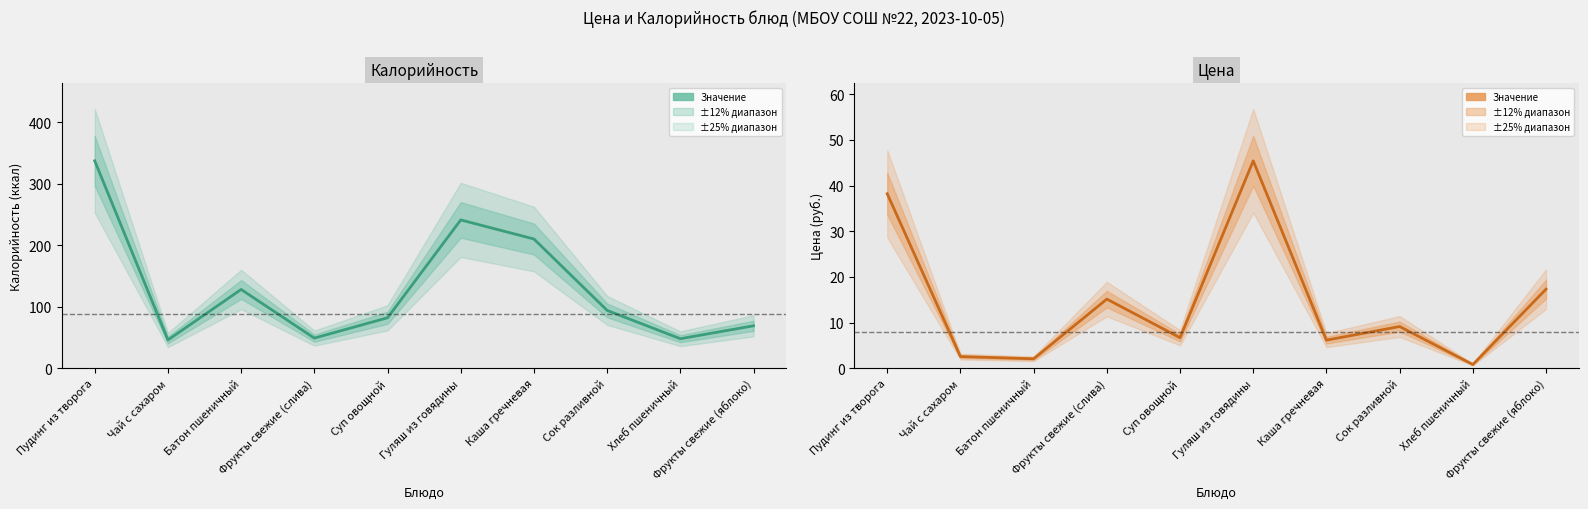

Which category has the lowest value in the Калорийность series?

Чай с сахаром